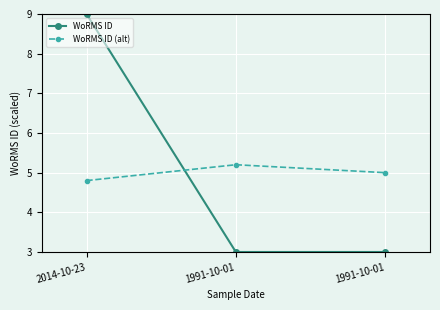

Rank the series at 1991-10-01 from highest to lowest value.

WoRMS ID (alt), WoRMS ID